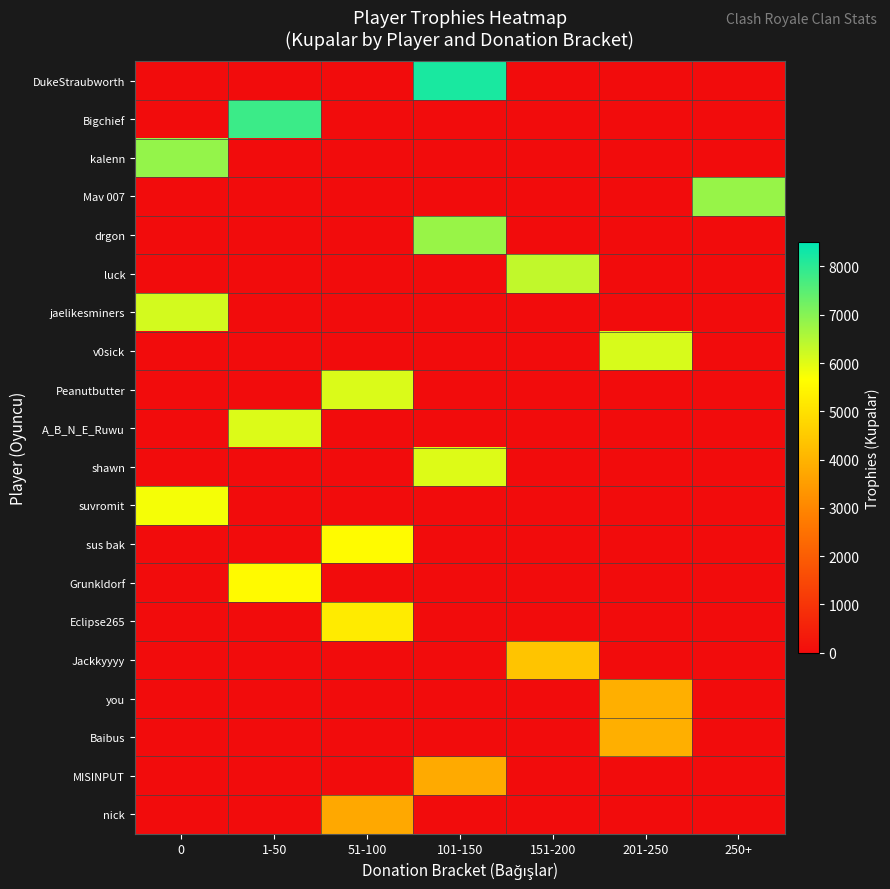

Read the kalenn value at 0.

6844.0